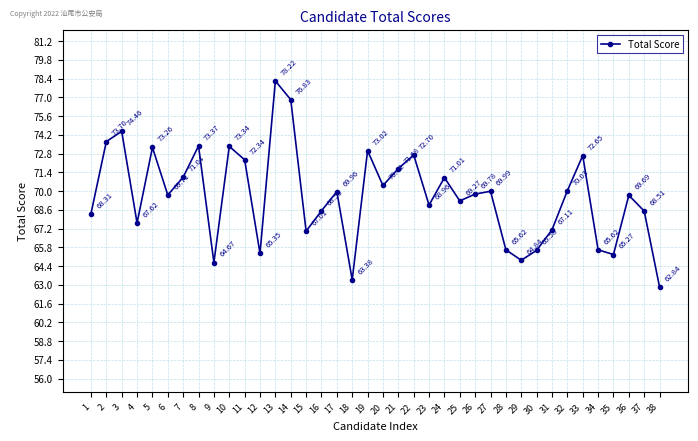

What is the difference between the maximum and minimum values?

15.4